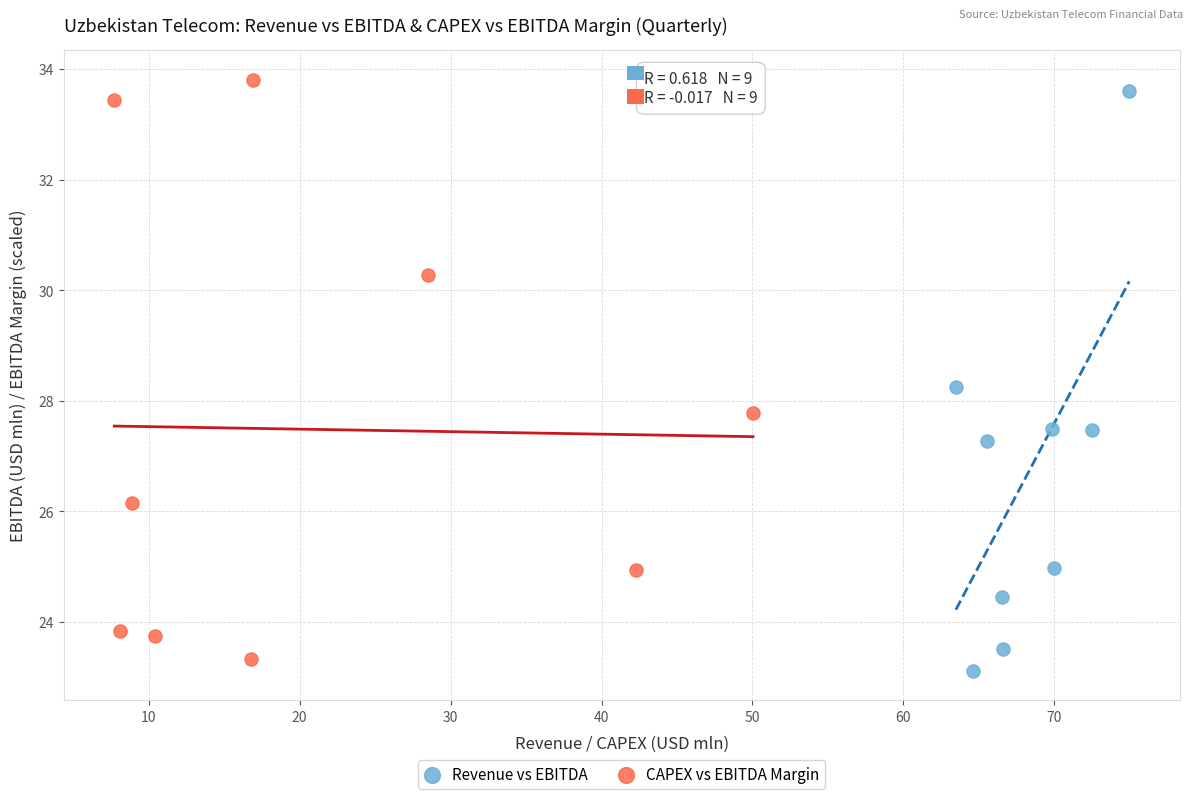

Which series reaches the minimum Y coordinate?

Revenue vs EBITDA